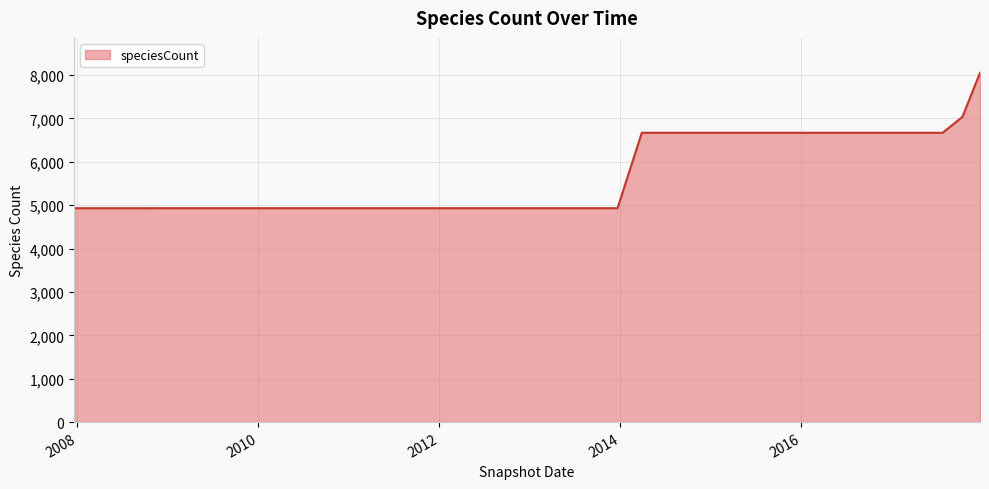

What is the difference between the maximum and minimum values?

3121